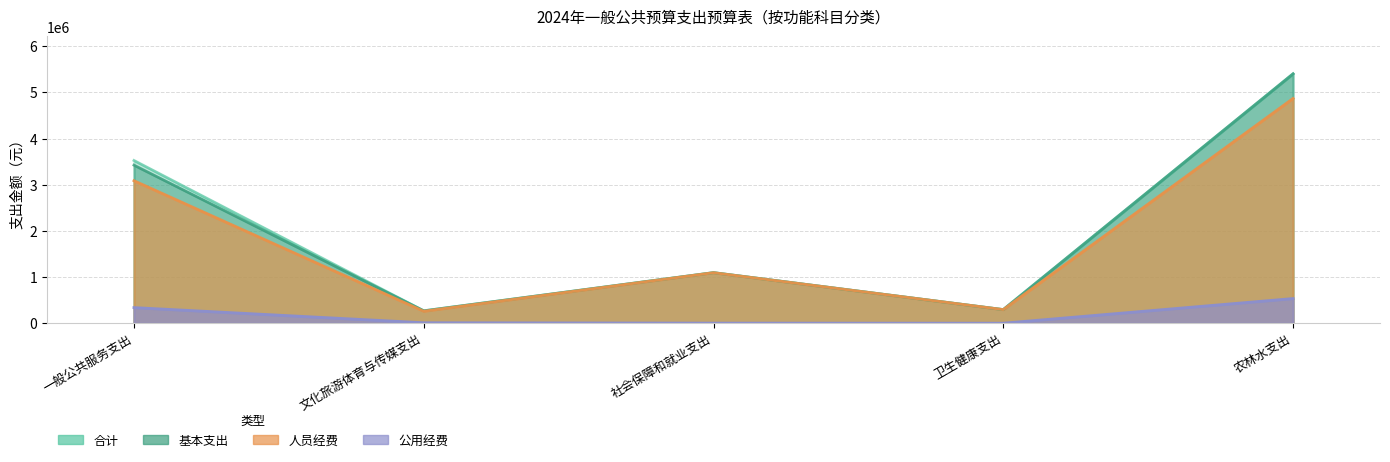

Is the value of 合计 at 社会保障和就业支出 greater than the value of 人员经费 at 卫生健康支出?

Yes